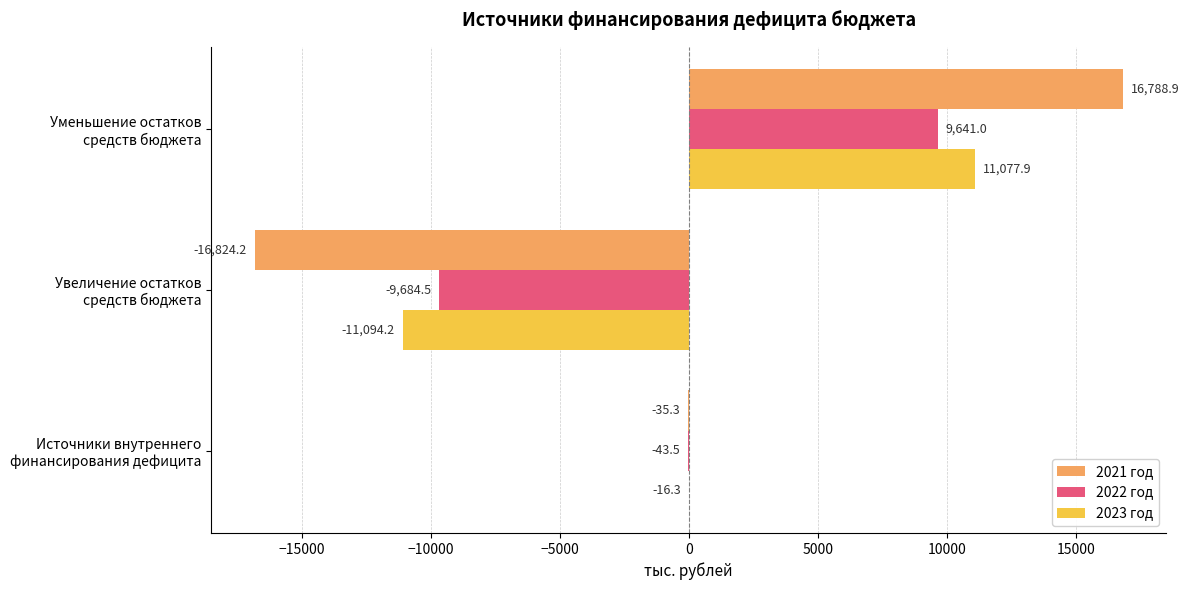

Which series has the widest spread of values?

2021 год